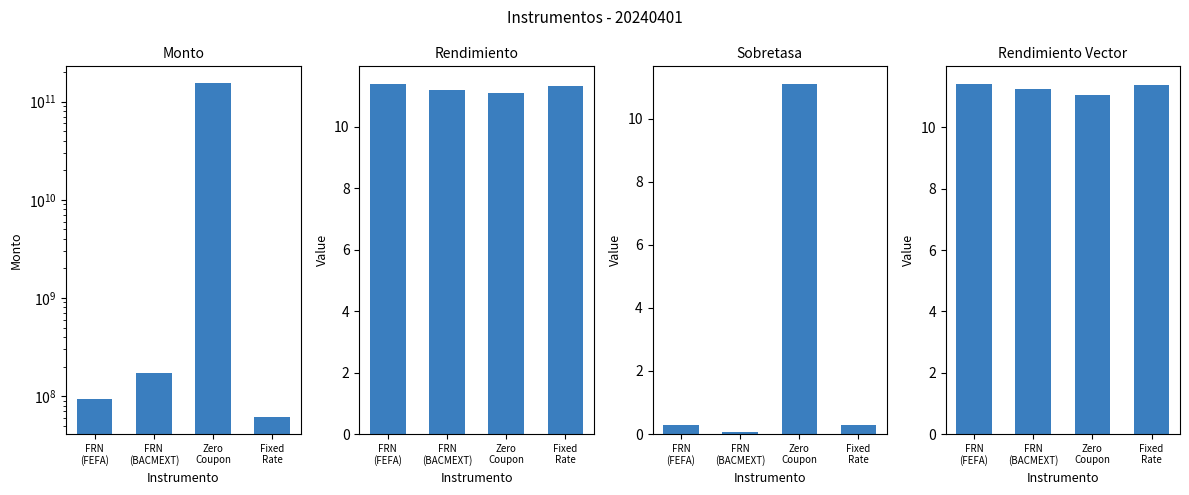

What value does the Sobretasa series have at FRN
(FEFA)?

0.3